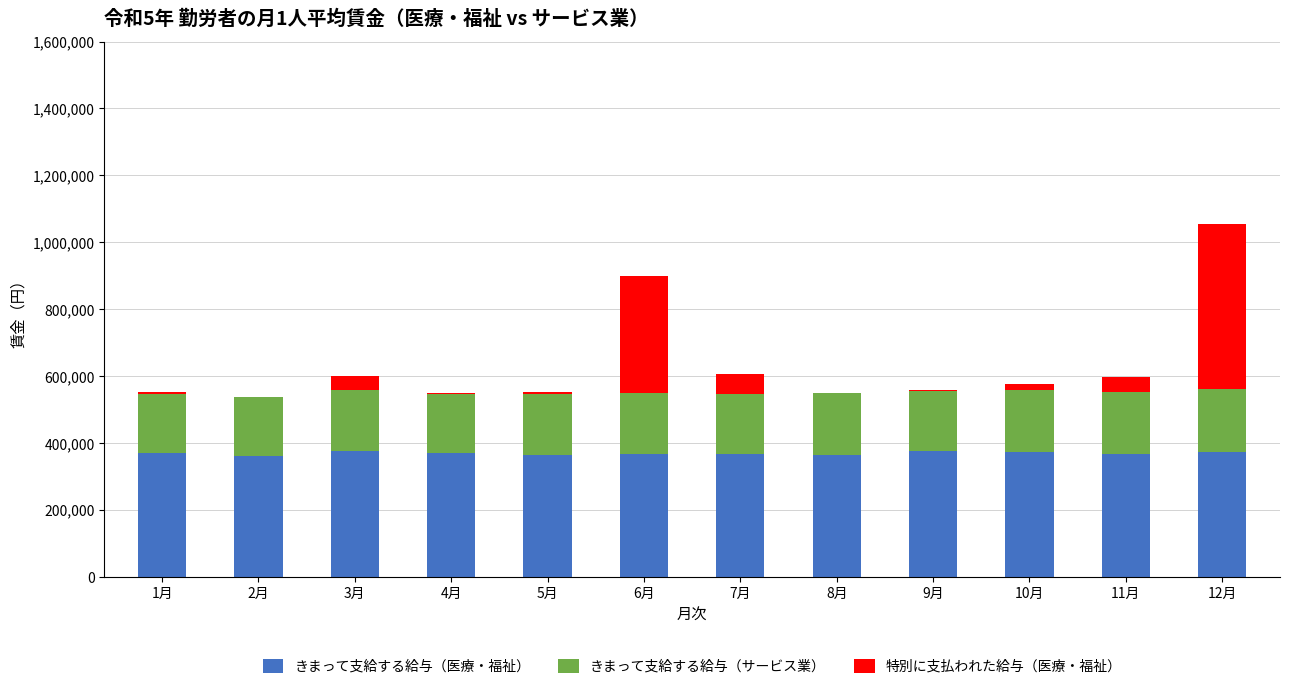

What is the sum of all きまって支給する給与（医療・福祉） values?

4421690